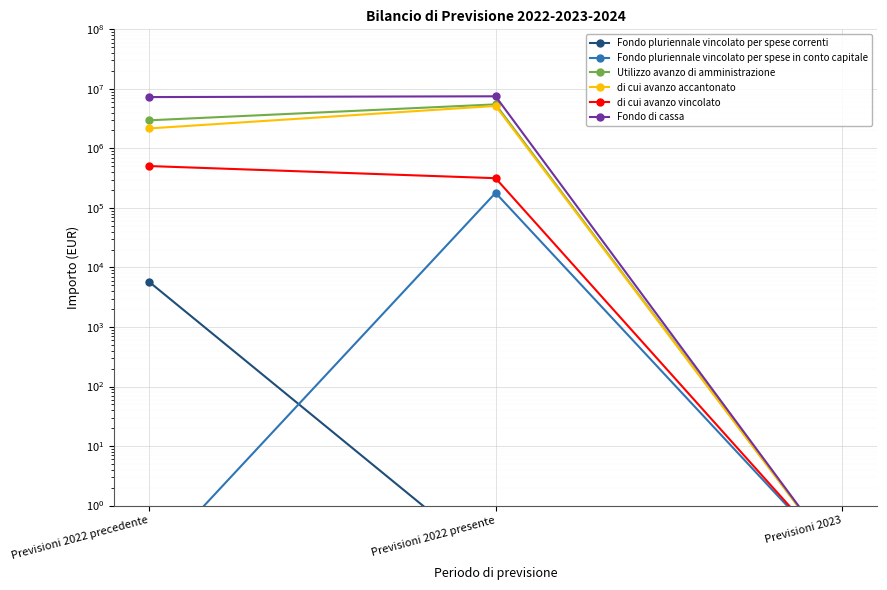

Which series has the widest spread of values?

Fondo di cassa